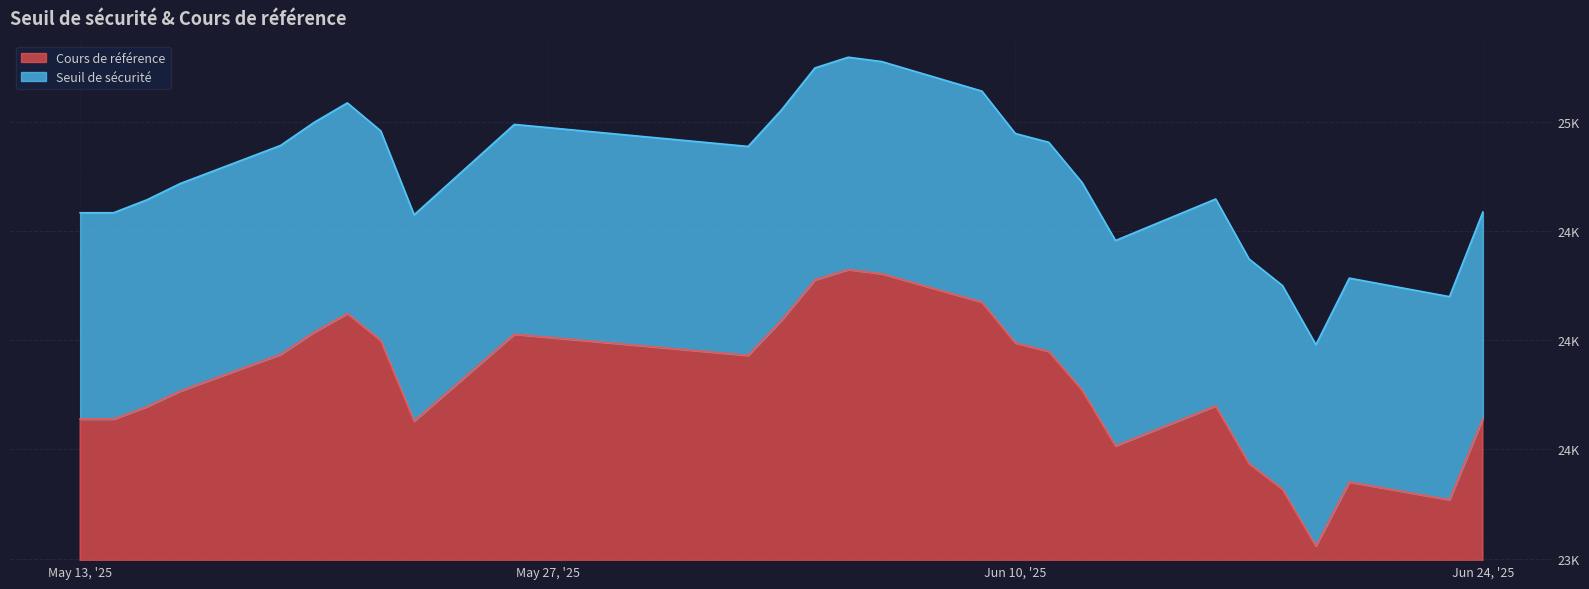

What is the difference between the maximum and second lowest values in the Cours de référence series?

1054.6